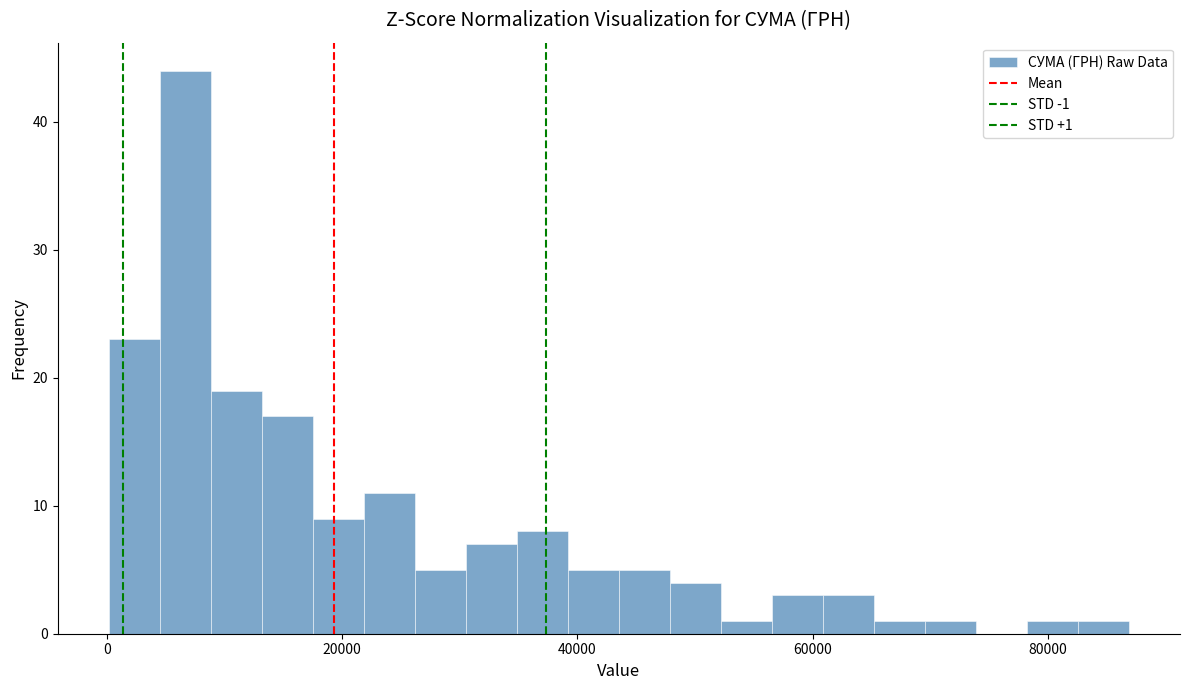

Around what value on the x-axis is the tallest bar? Give the approximate position of its centre, as read against the axis.

6000